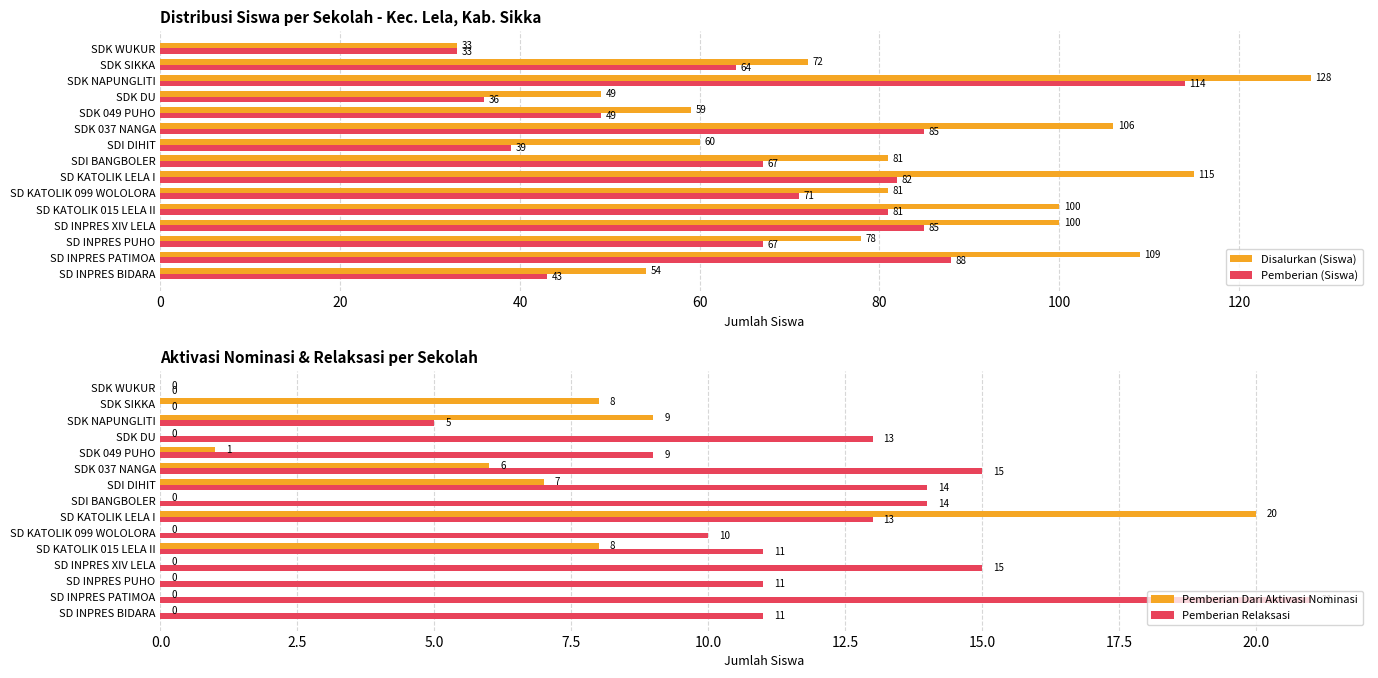

What is the highest value of the Pemberian Dari Aktivasi Nominasi series?

20